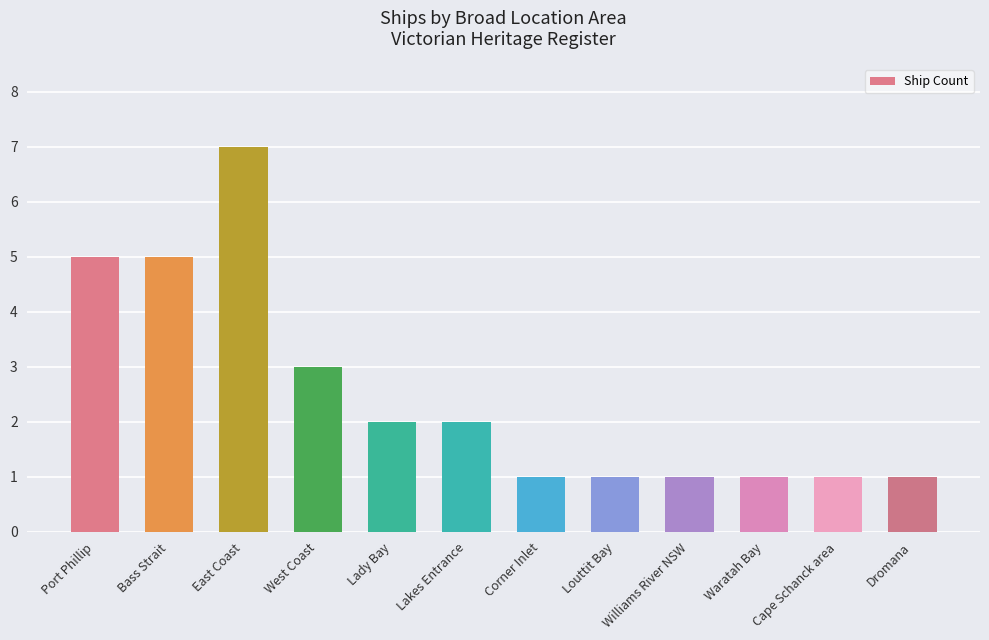

The chart shows a value of 7 at East Coast. True or false?

True